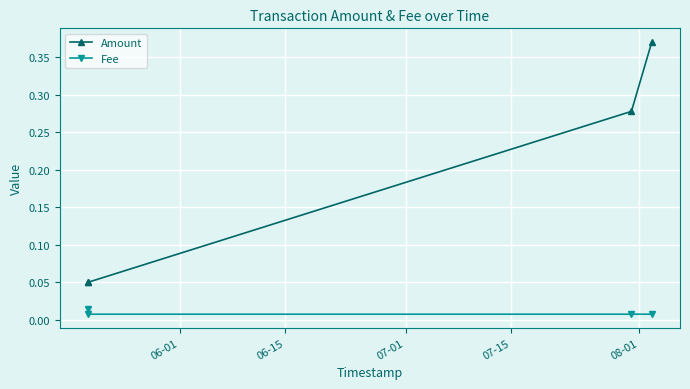

List the series in order of their peak value, lowest first.

Fee, Amount